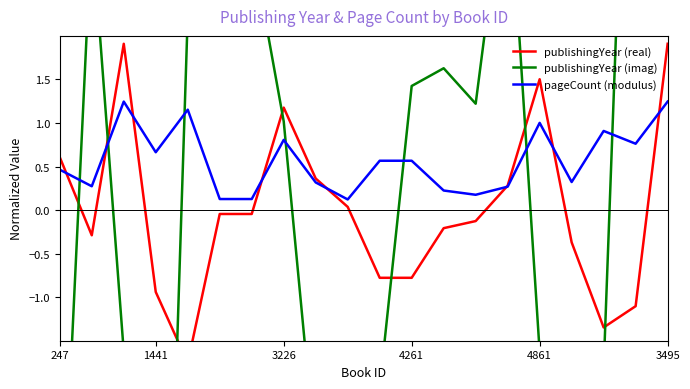

Which series changed the most between 1441 and 17?

publishingYear (imag)